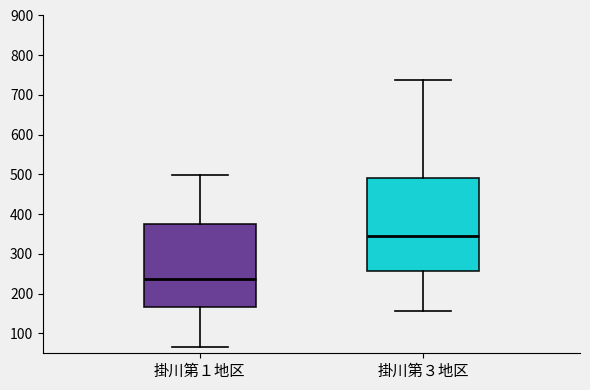

Comparing the boxes themselves (not the whiskers), which one is the tallest?

掛川第３地区